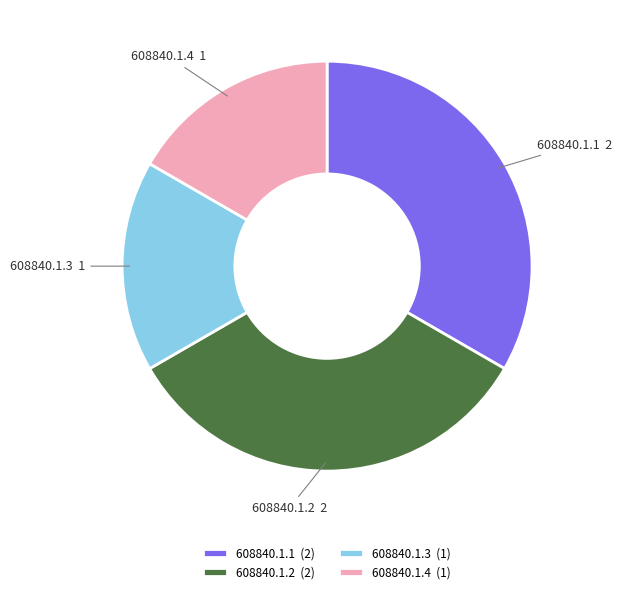

Is it true that 608840.1.4 is 26% of the pie?

False